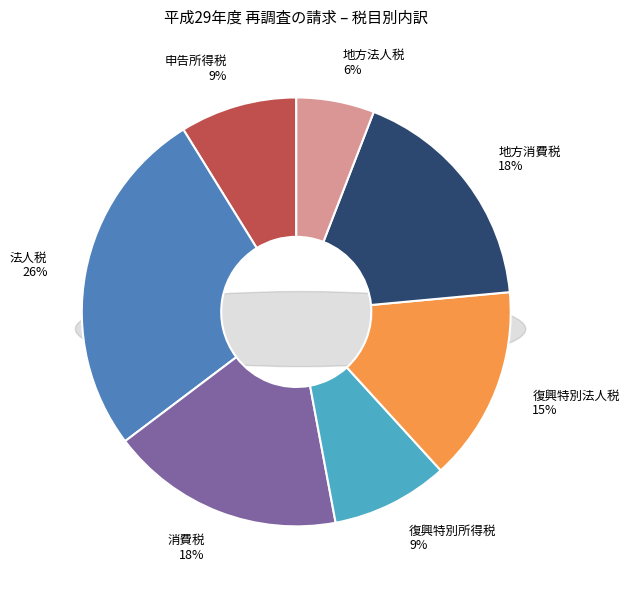

True or false: 復興特別法人税 accounts for 4% of the total.

False